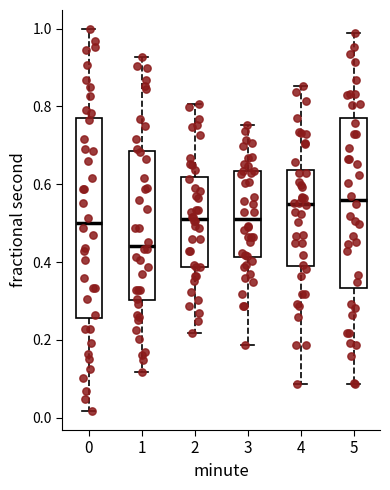

Which box's median line is the lowest?

1